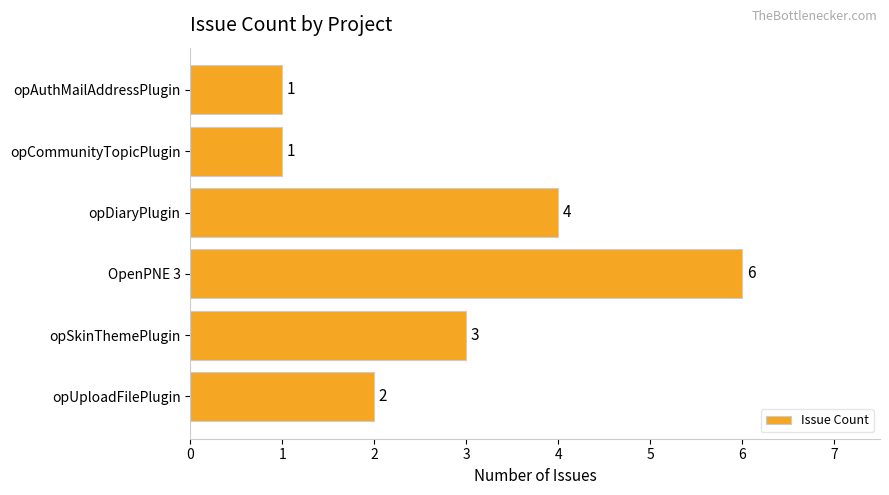

How many values are below 3?

3